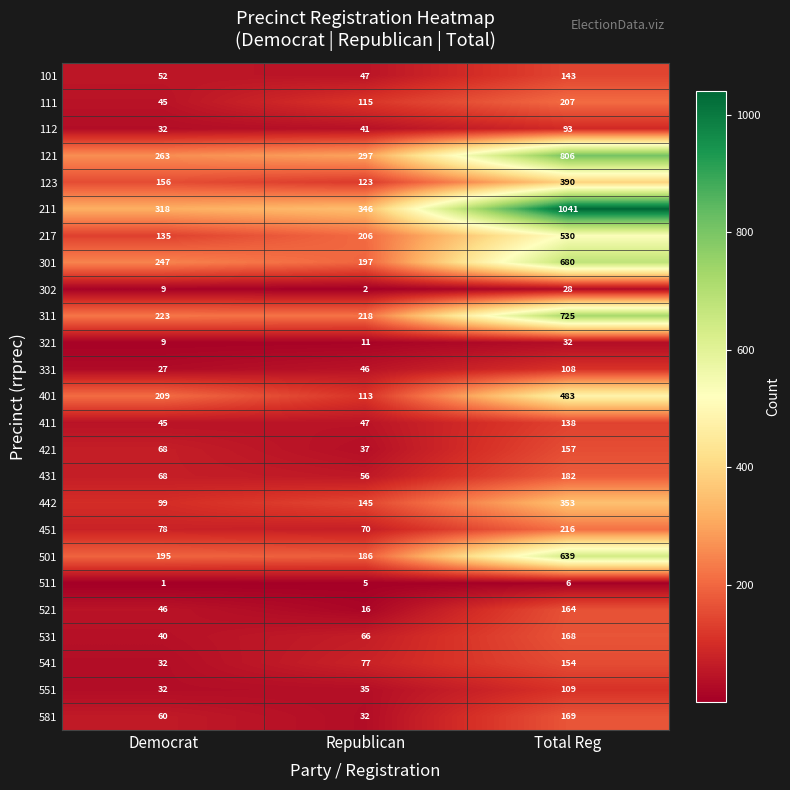

How many series are shown in this chart?

25